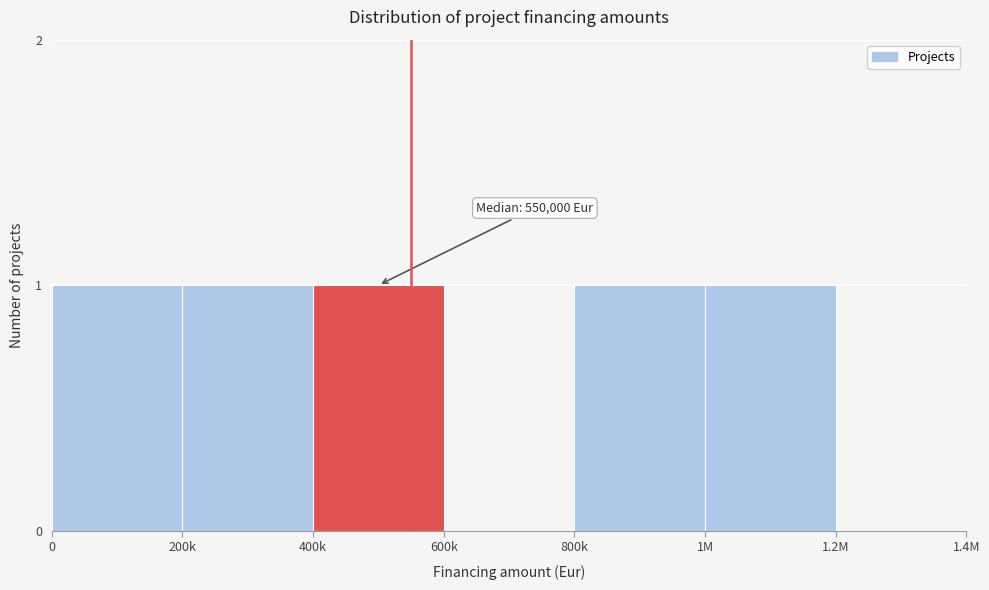

Reading left to right, transcribe all the data shown in this chart.

0=1	200k=1	400k=1	600k=0	800k=1	1M=1	1.2M=0